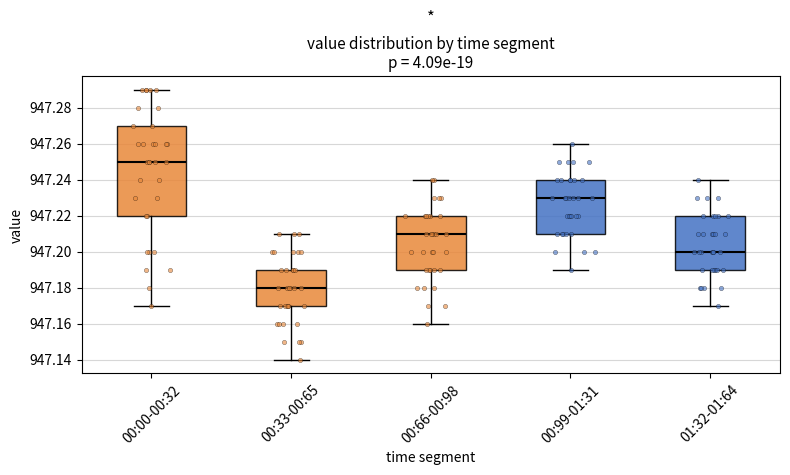

Comparing the boxes themselves (not the whiskers), which one is the tallest?

00:00-00:32